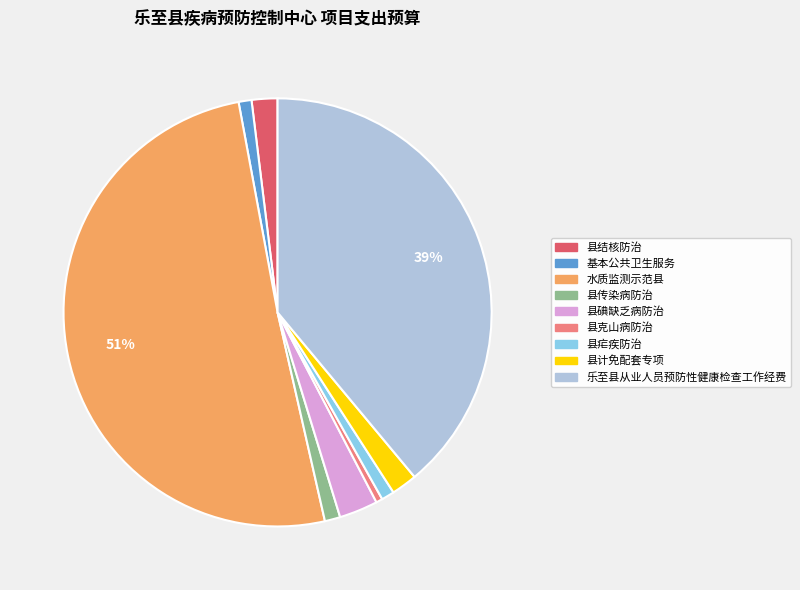

Which category has the biggest portion of the pie?

水质监测示范县